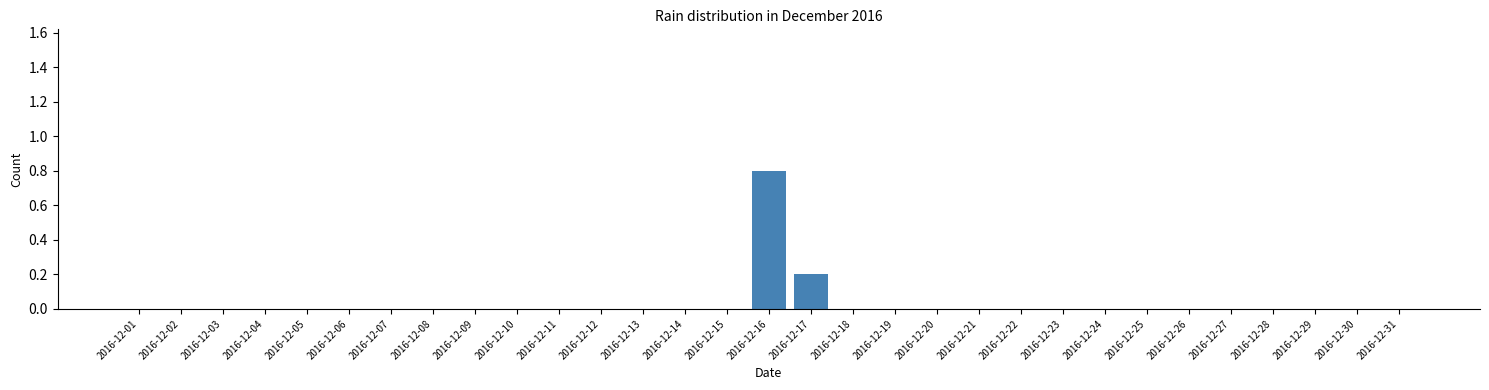

What is the sum of all values?

1.0